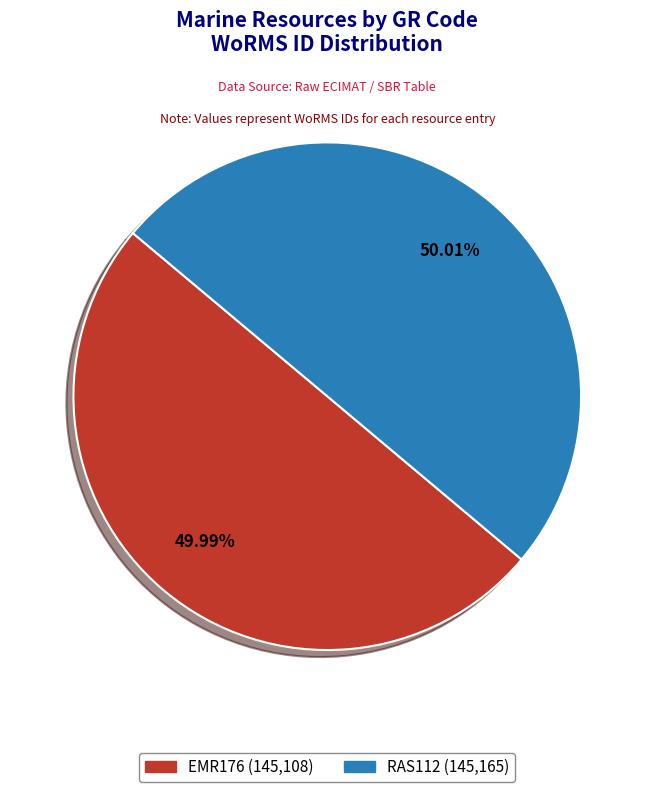

To the nearest percent, what percentage of the pie is RAS112?

50%